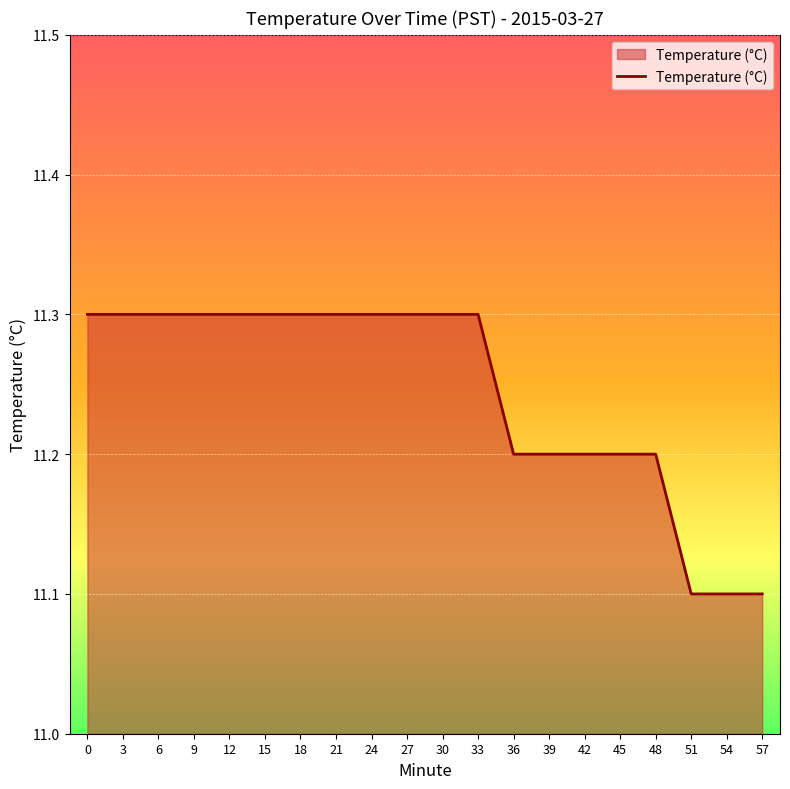

Approximately how many times larger is the value at 9 compared to 51?

1.0